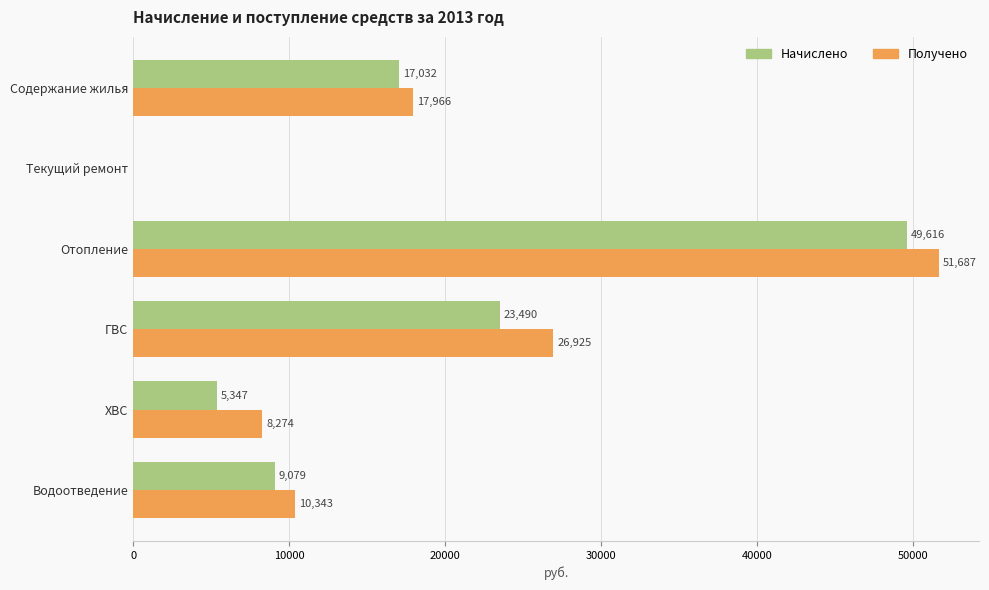

Which series changed the most between Содержание жилья and Водоотведение?

Начислено